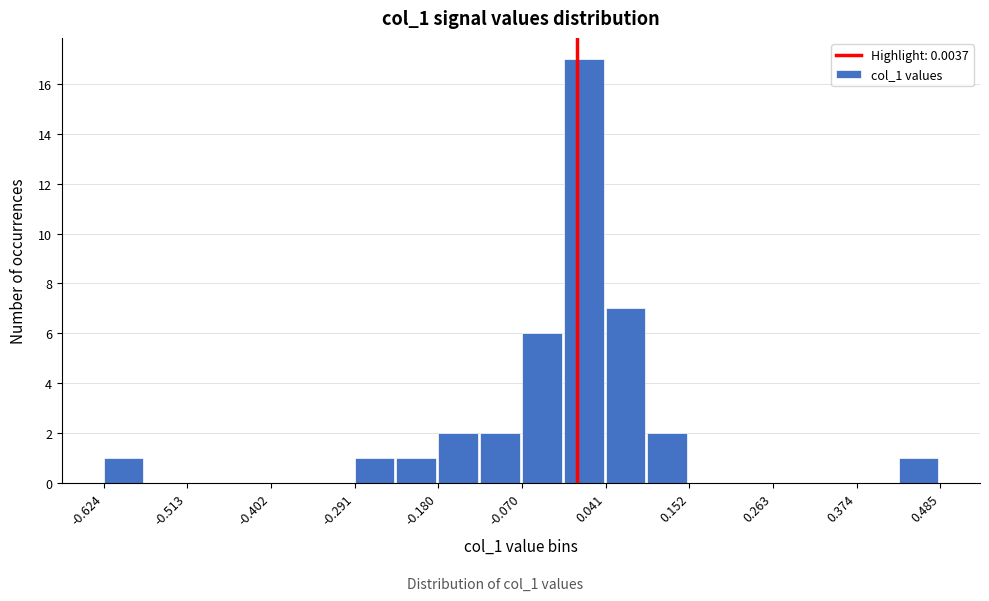

Around what value on the x-axis is the tallest bar? Give the approximate position of its centre, as read against the axis.

0.02